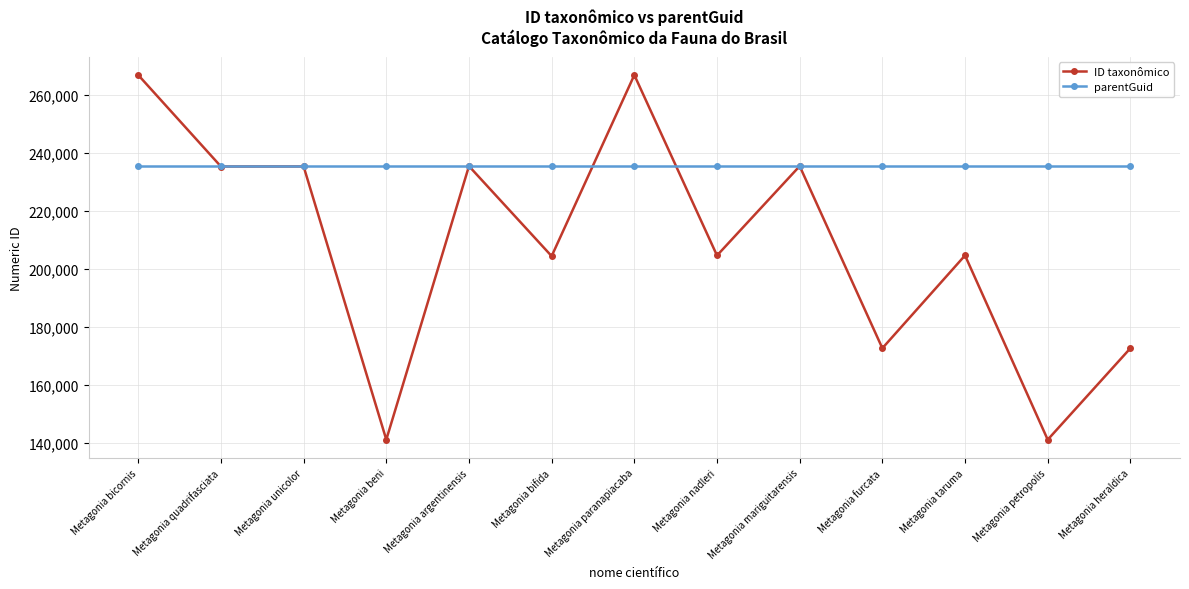

Rank the series by their average value, from lowest to highest.

ID taxonômico, parentGuid